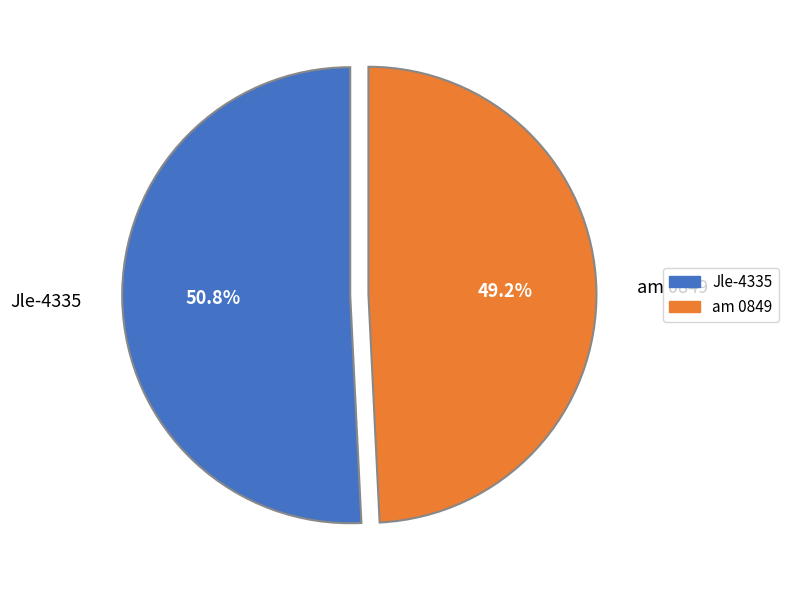

How many slices are in this pie chart?

2